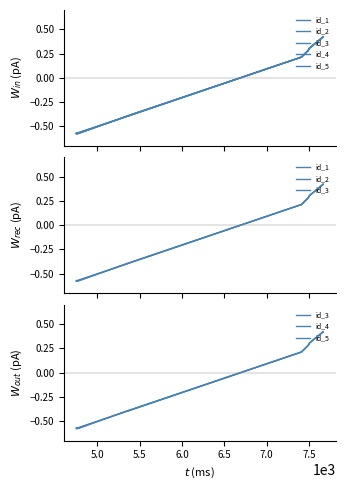

What is the approximate value of id_5 at 5.0?

-0.6